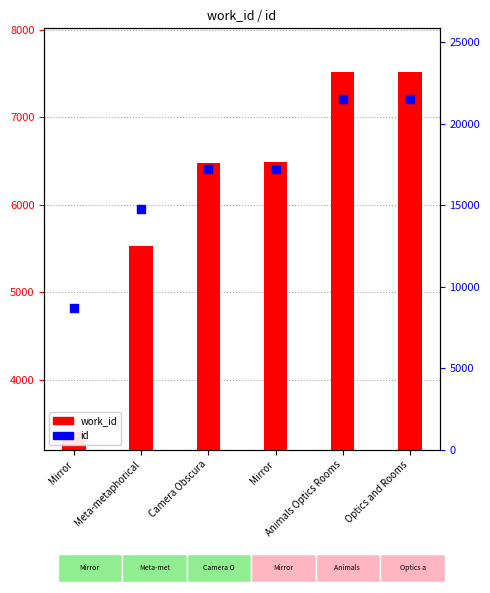

At which category is the sum across all series the highest?

Optics and Rooms